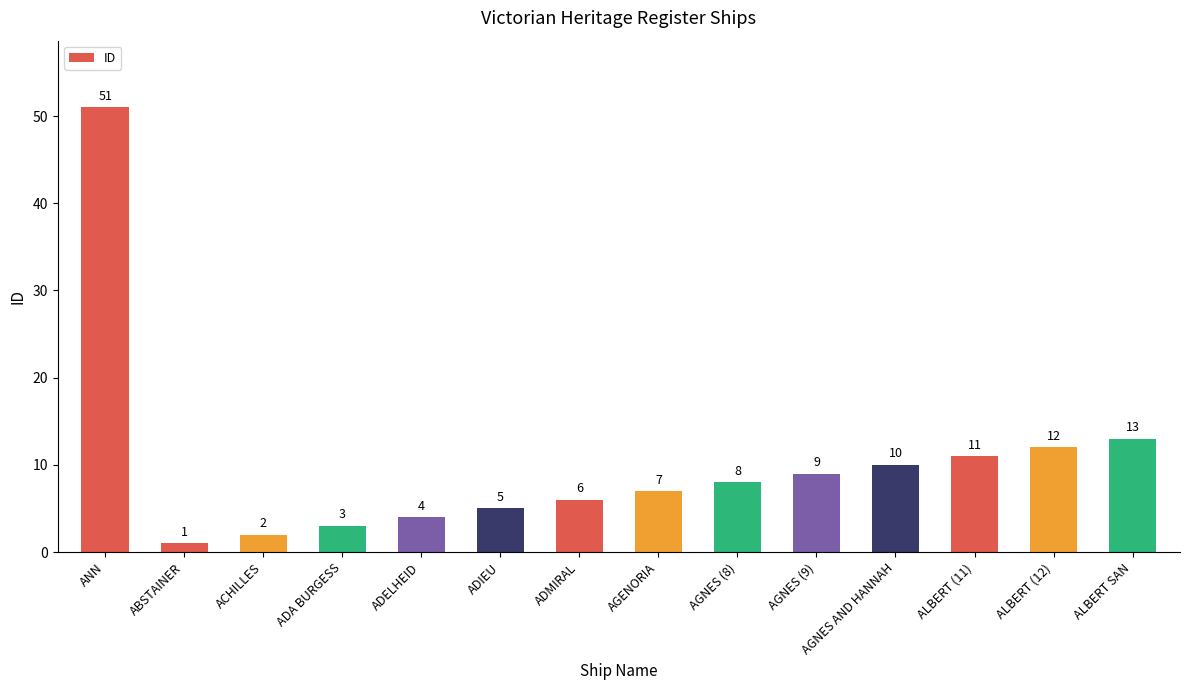

Reading left to right, list all the values displayed in this chart.

51	1	2	3	4	5	6	7	8	9	10	11	12	13